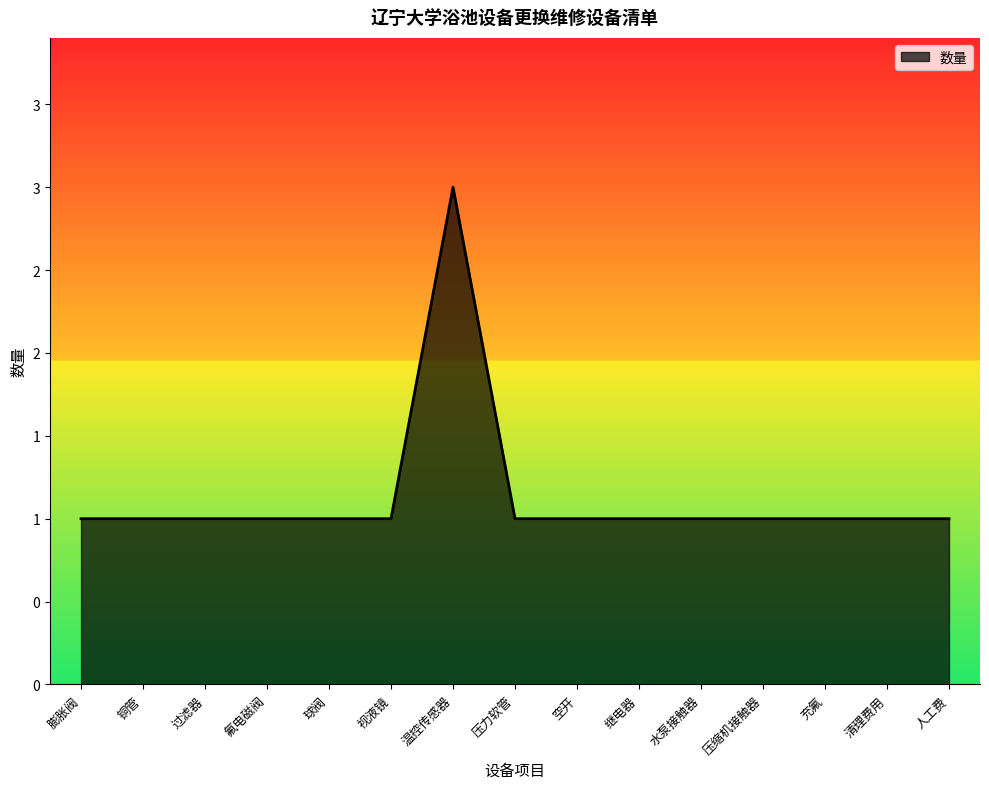

Does the chart display data point markers on the line(s)?

No